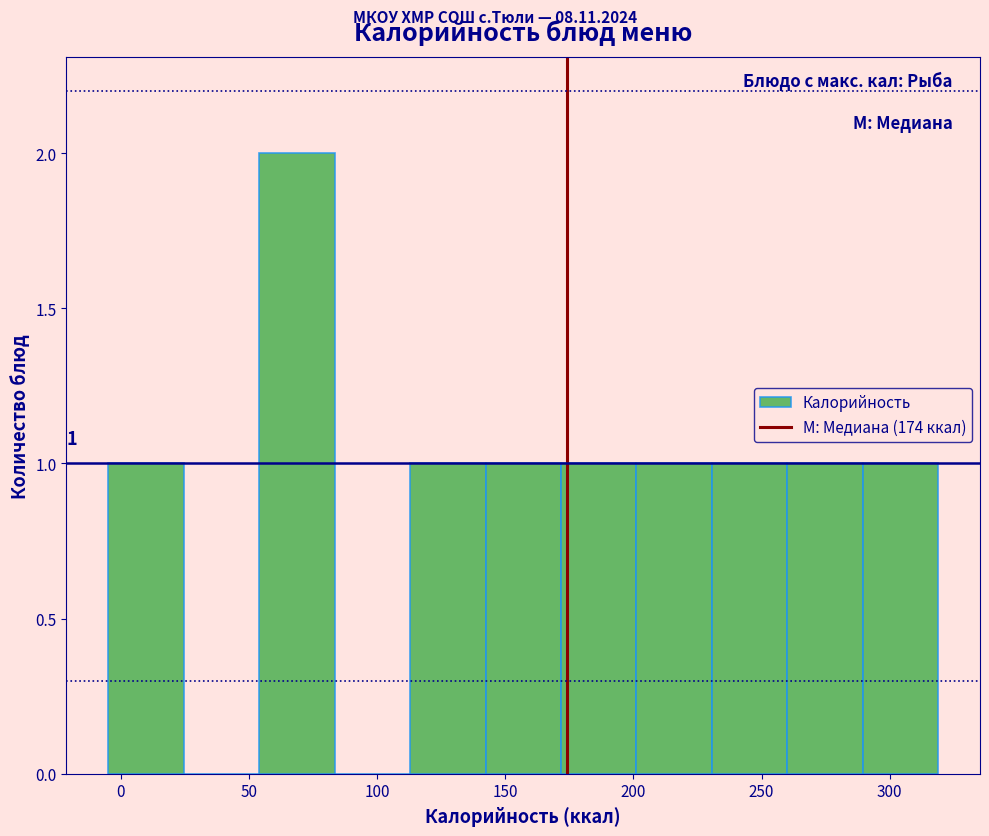

Which range on the x-axis has the tallest bar?

55 to 85